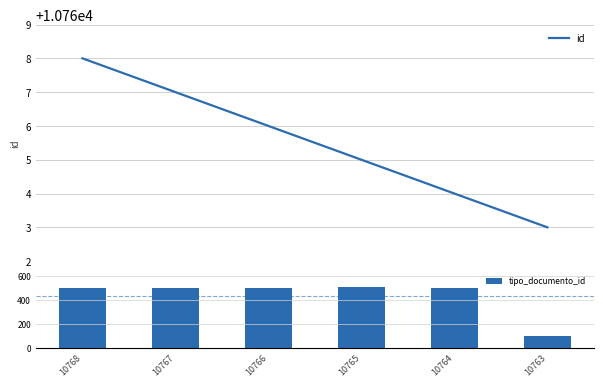

At which category is the sum across all series the highest?

10765